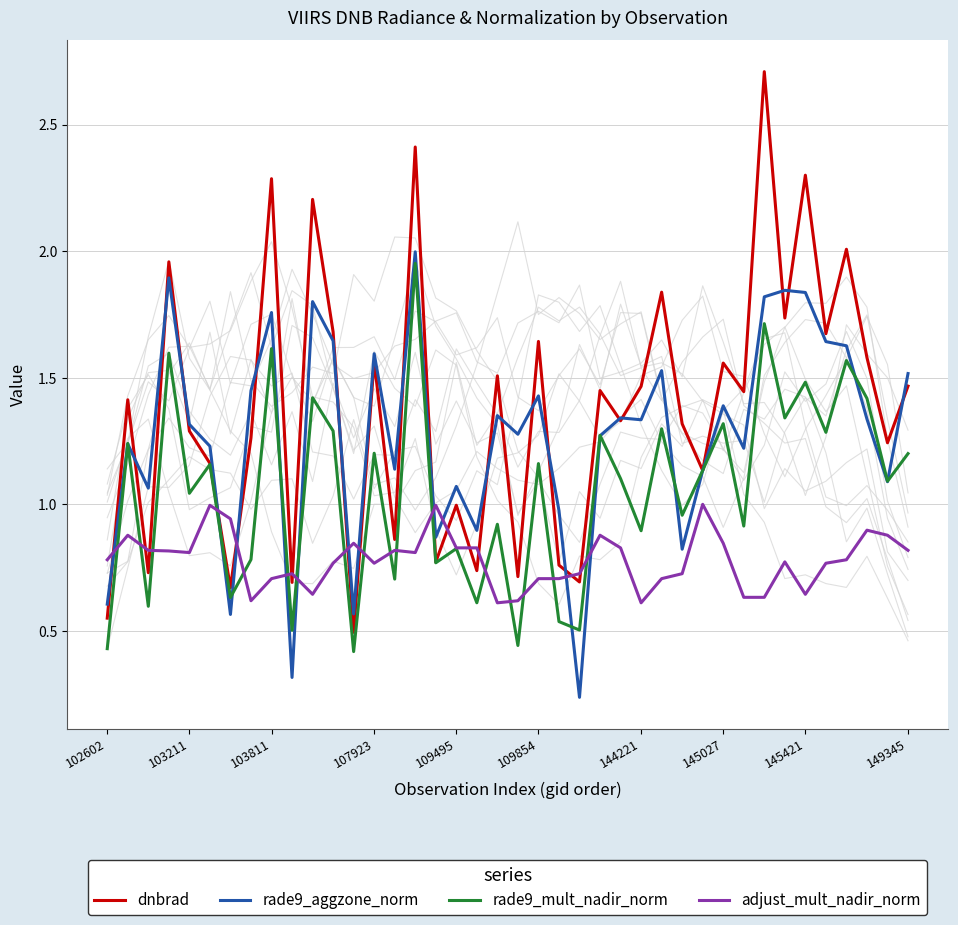

How many intersections are there between adjust_mult_nadir_norm and rade9_aggzone_norm?

11